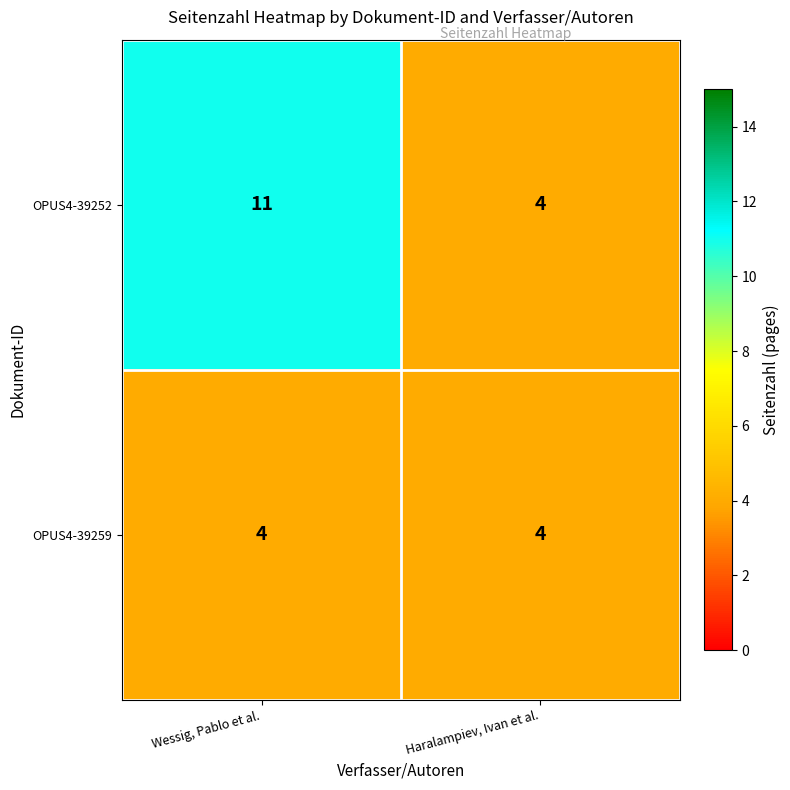

What is the minimum value shown in the chart?

4